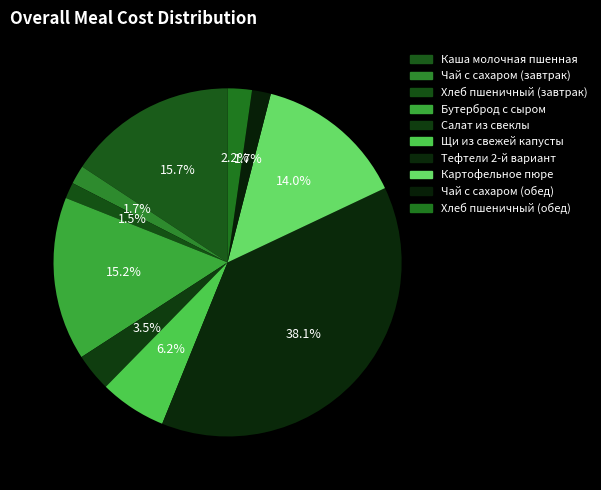

How many segments does this pie chart have?

10